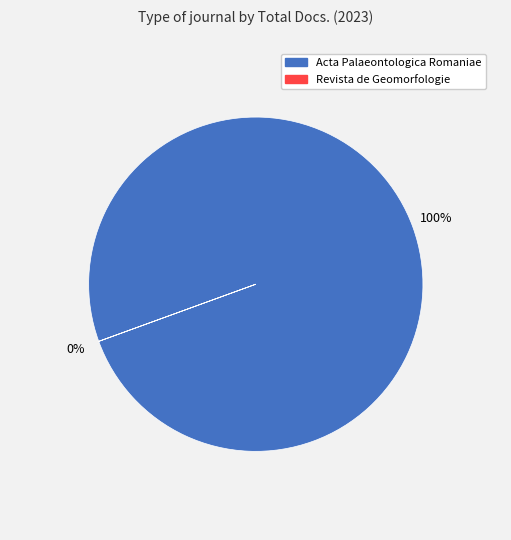

Rank the categories by value from highest to lowest.

Acta Palaeontologica Romaniae, Revista de Geomorfologie